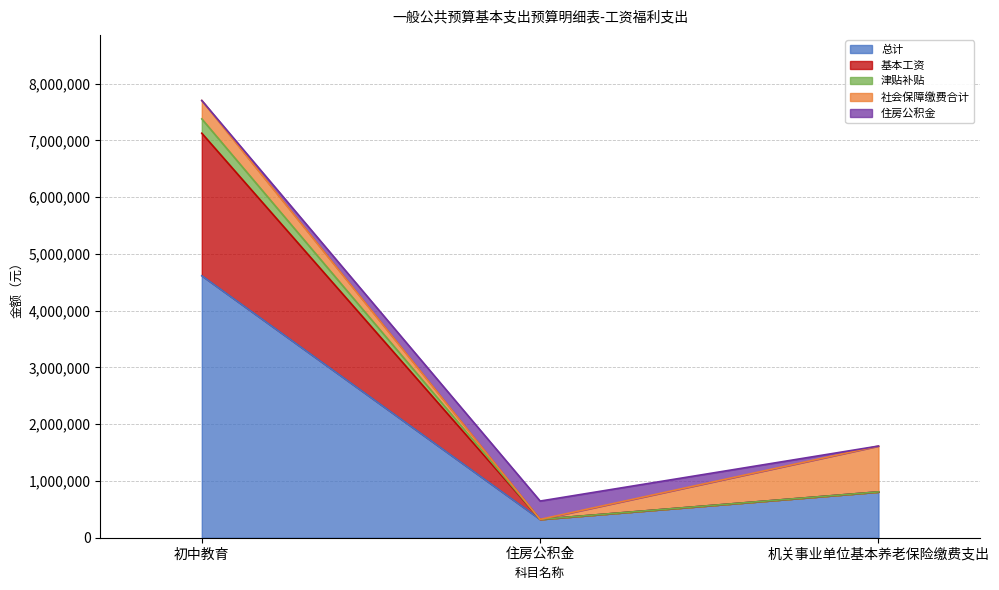

What is the maximum value for 总计?

4615418.4